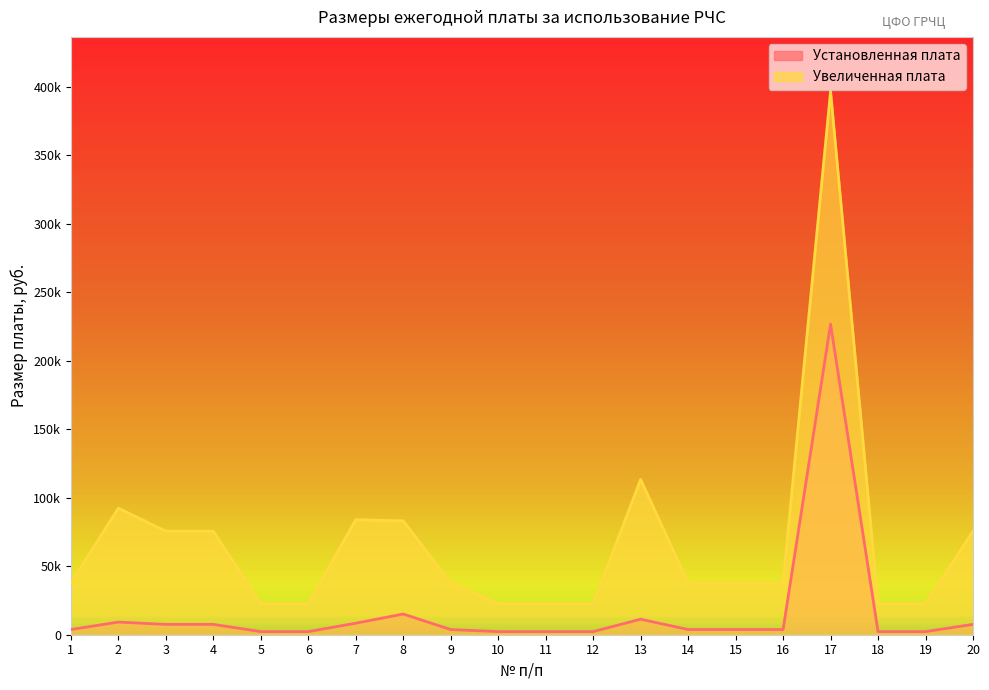

List the series in order of their peak value, lowest first.

Установленная плата, Увеличенная плата